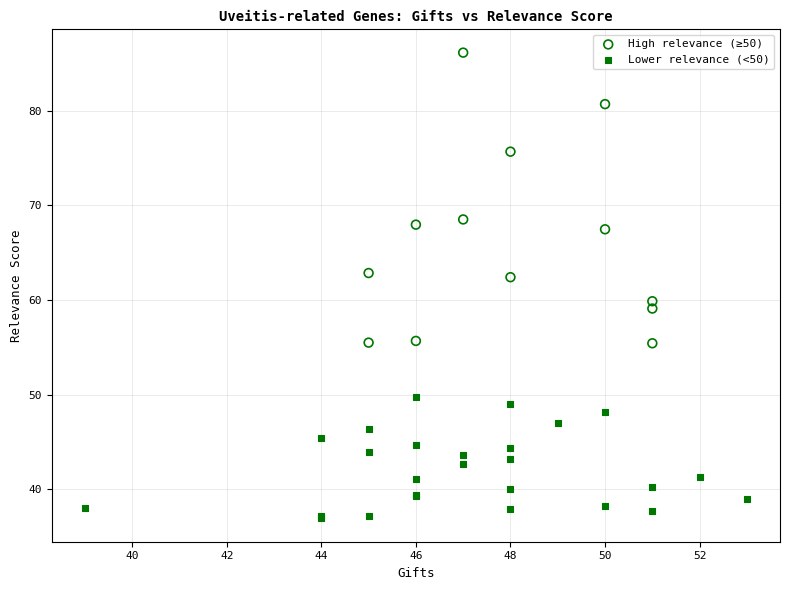

Which series reaches the maximum Y coordinate?

High relevance (≥50)